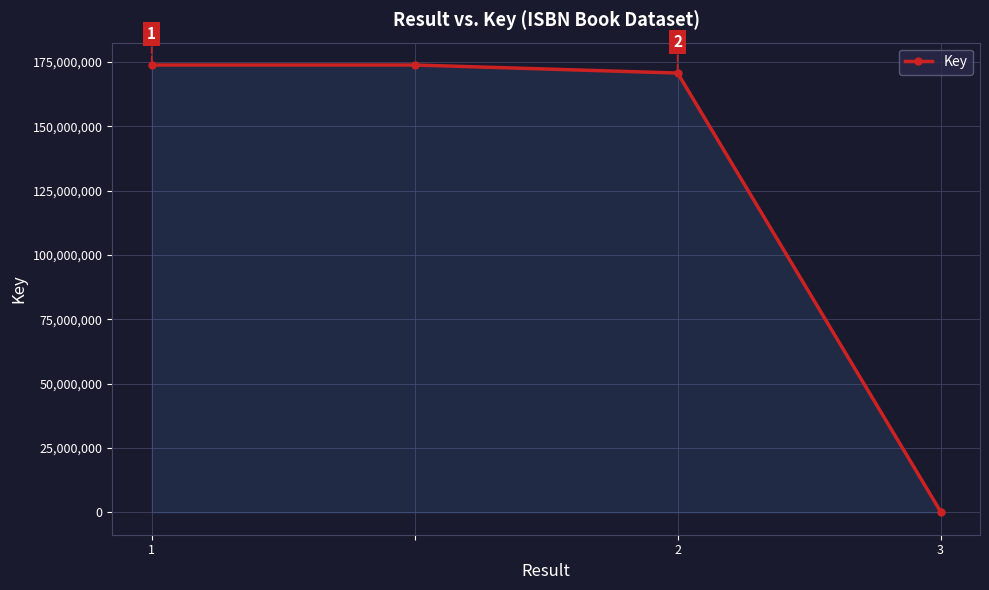

What is the sum of all values?

518865013